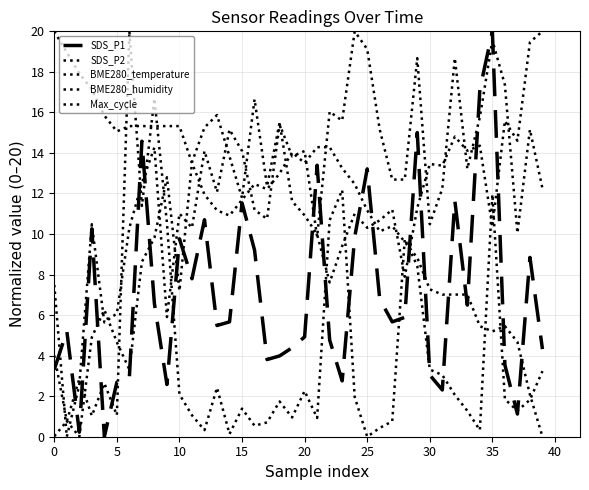

How many lines are shown in the chart?

5